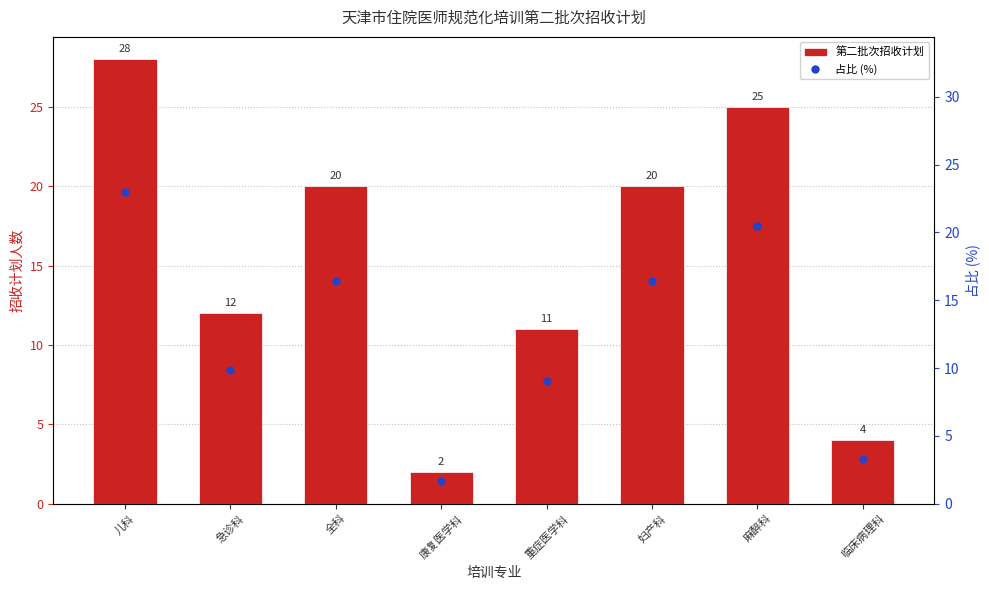

What is the difference between the highest and lowest values at 儿科?

5.0